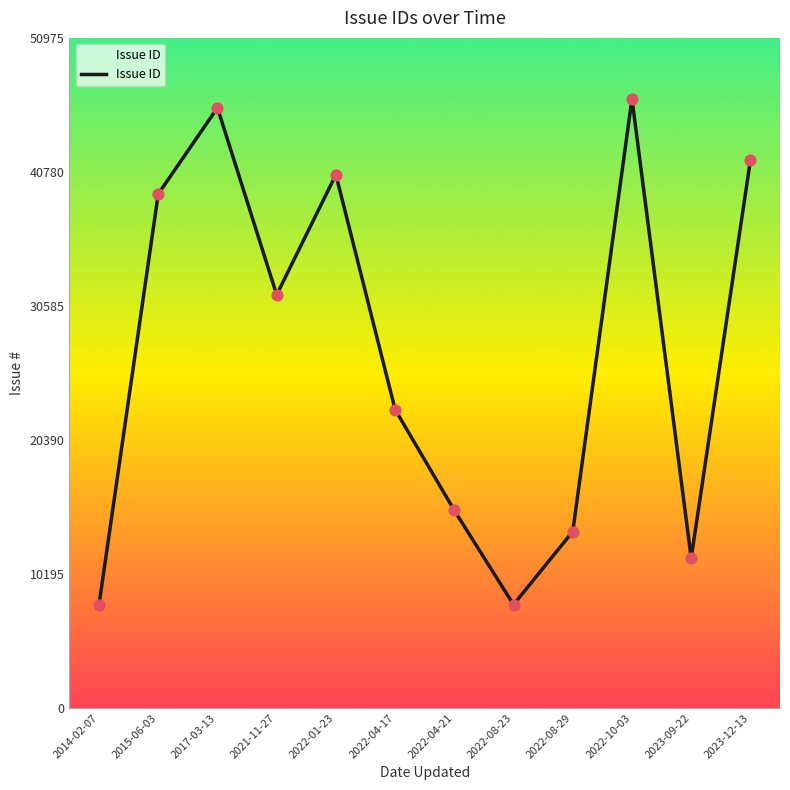

Which has a higher value, 2023-12-13 or 2015-06-03?

2023-12-13